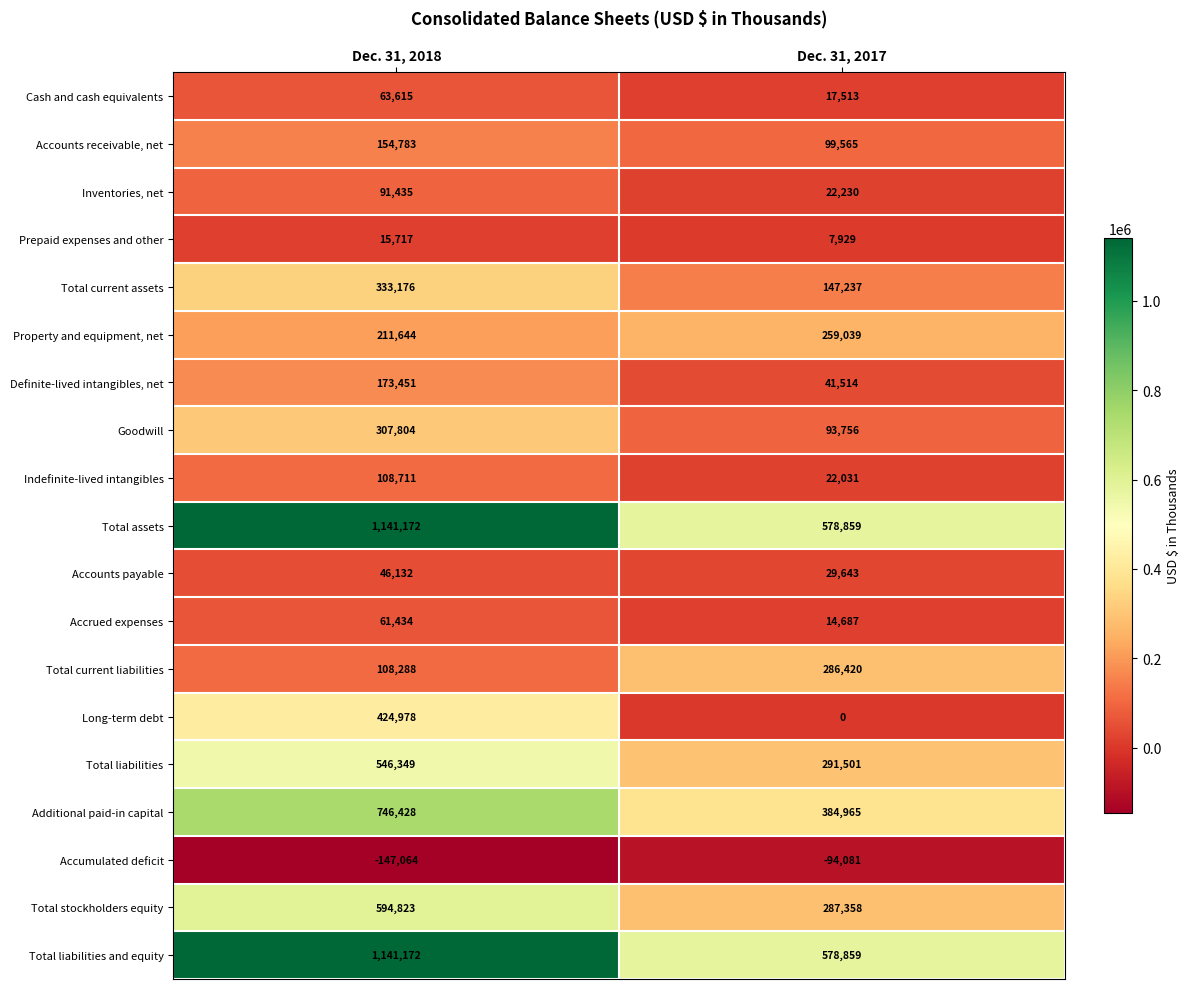

What is the difference between the highest and lowest values at Dec. 31, 2017?

672940